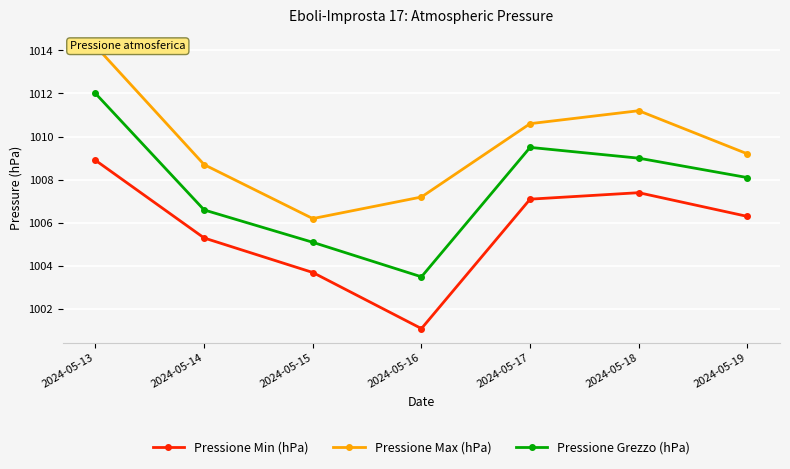

True or false: Pressione Min (hPa) has more than 1 interior local peaks.

False